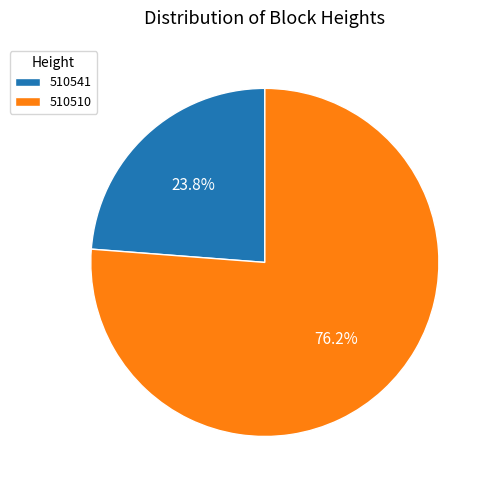

Which category accounts for the majority?

510510